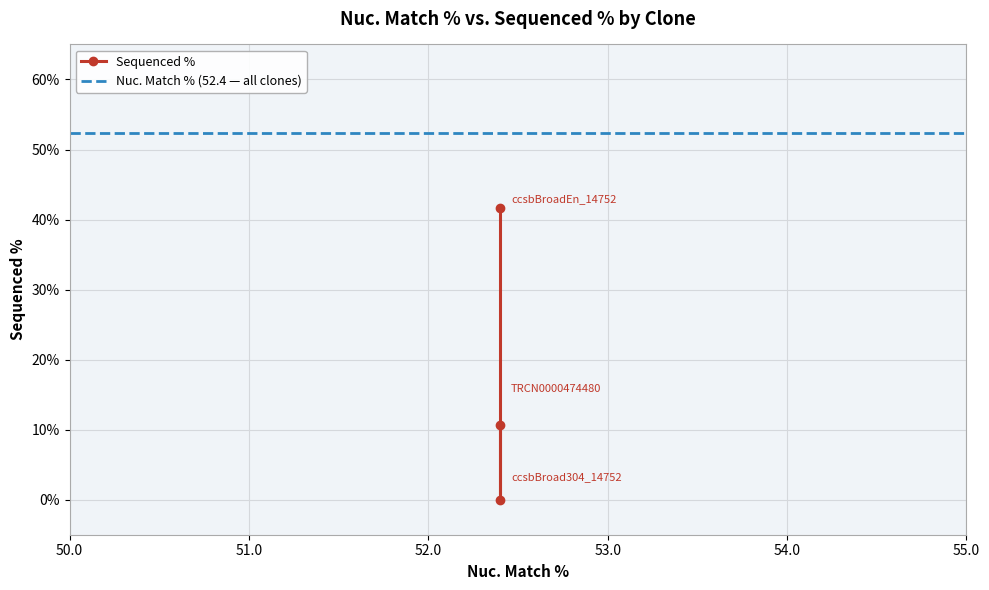

Which has a higher value, ccsbBroadEn_14752 or TRCN0000474480?

ccsbBroadEn_14752